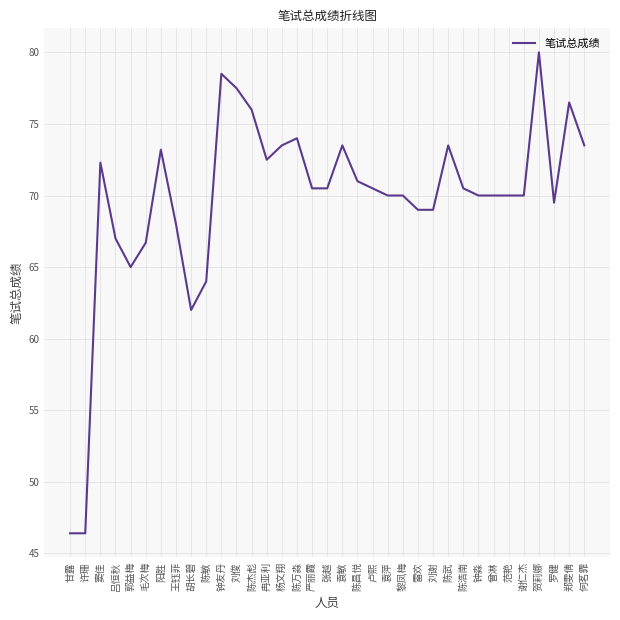

At which label does the data first exceed 70?

窦佳